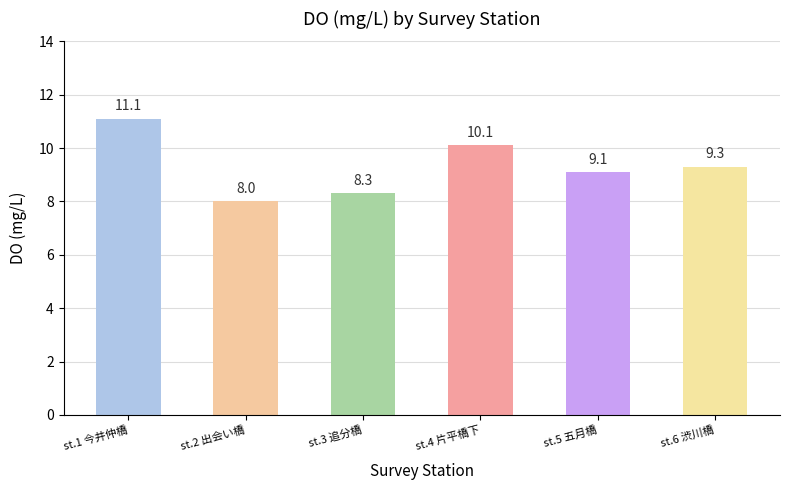

Approximately how many times larger is the value at st.3 追分橋 compared to st.2 出会い橋?

1.0